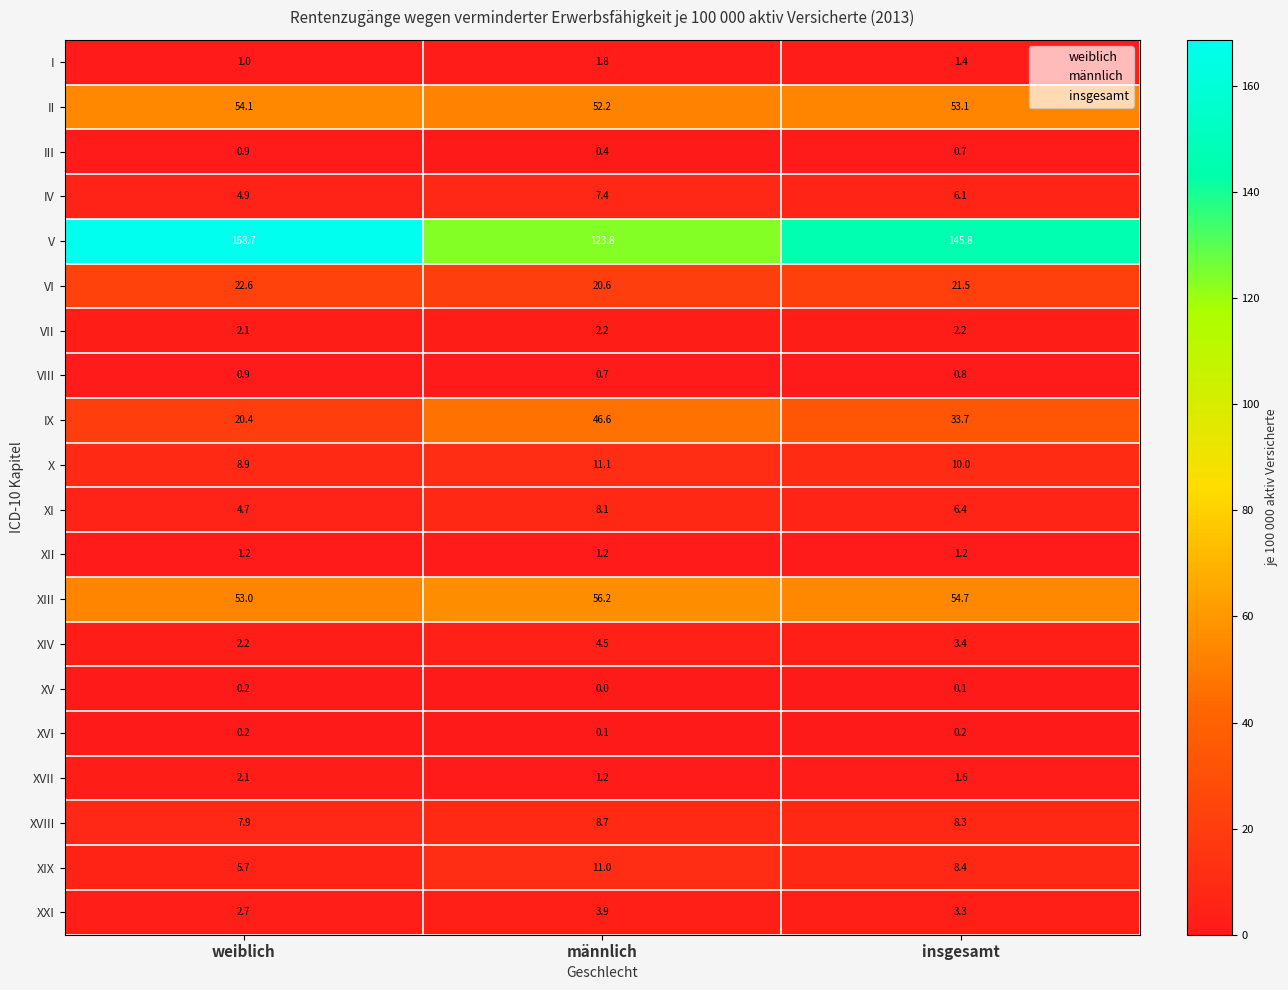

What is the sum of all VII values?

6.5